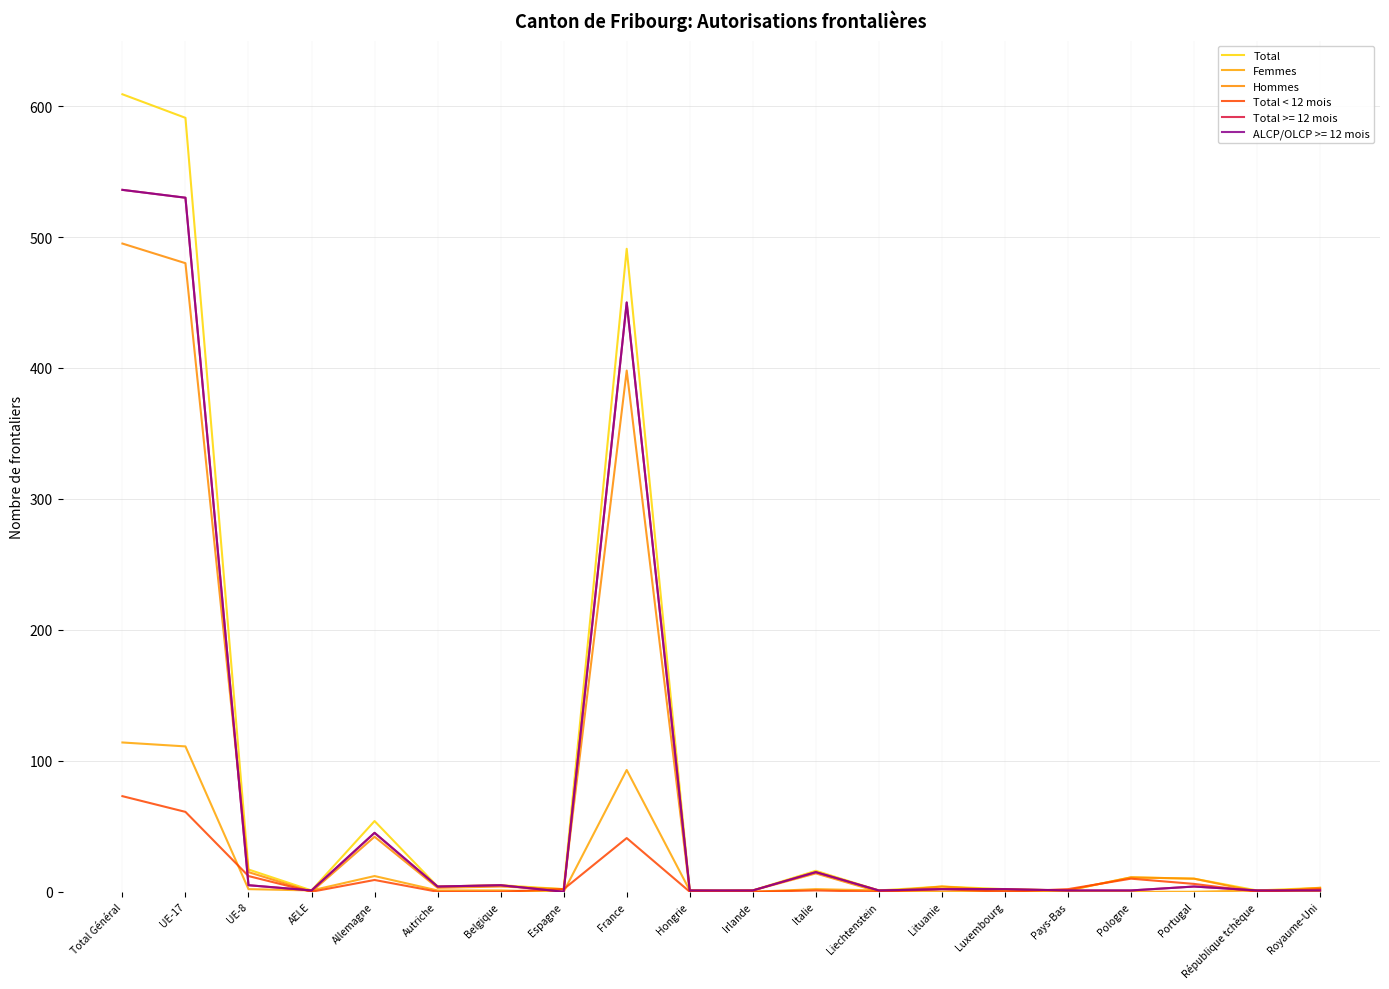

Does the chart have visible grid lines?

Yes